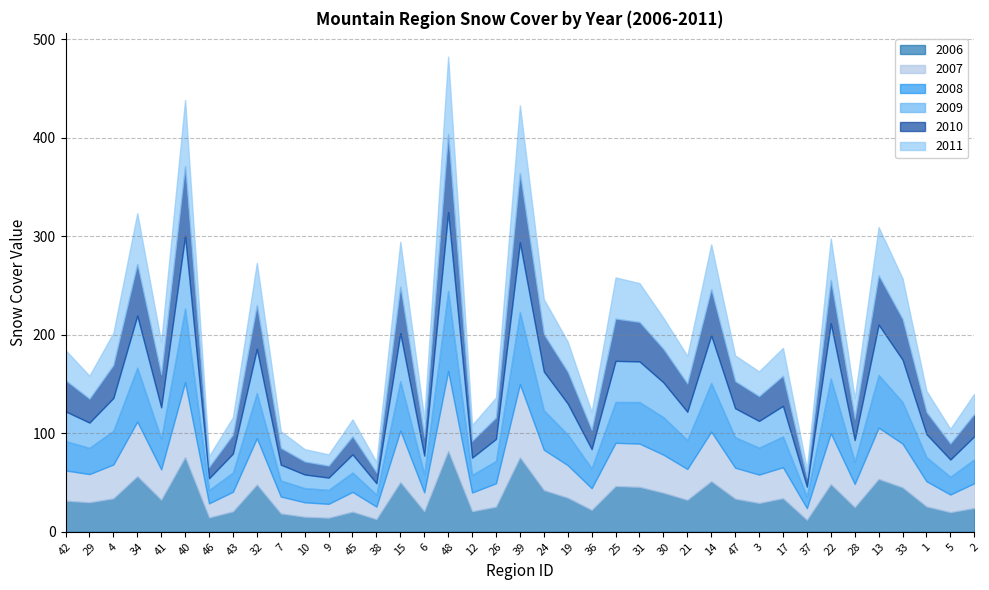

What are all the series names shown in the legend?

2006, 2007, 2008, 2009, 2010, 2011